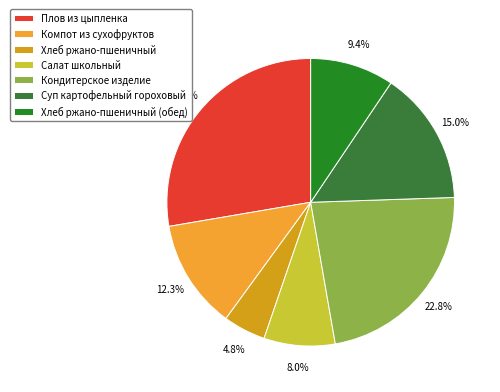

What is the total percentage of Кондитерское изделие and Плов из цыпленка?

50.5%